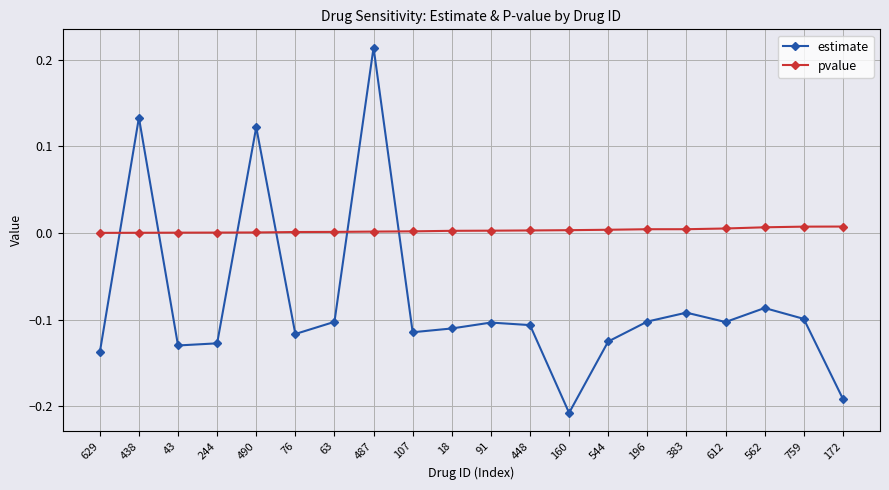

The value of estimate at 759 is -0.1. True or false?

True